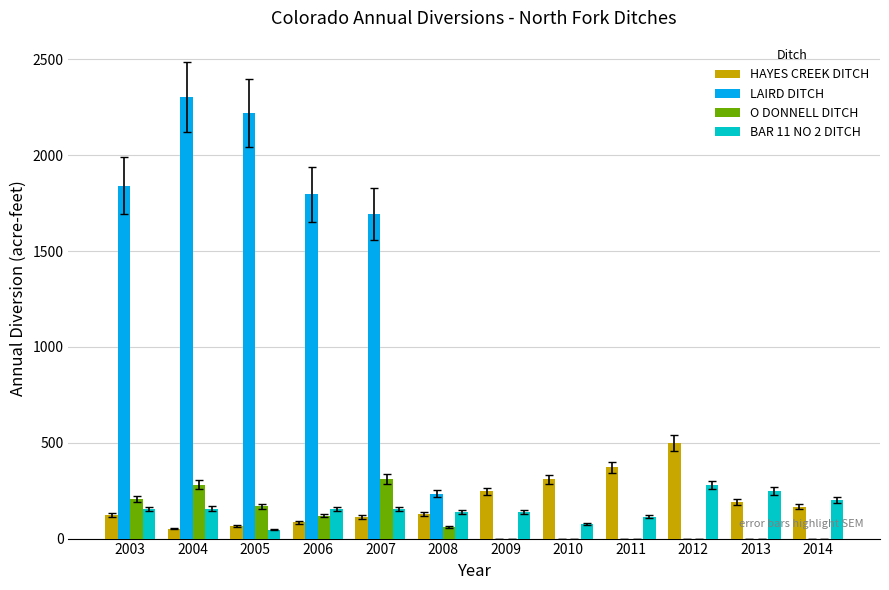

Are the bars grouped side by side (vs. stacked)?

Yes